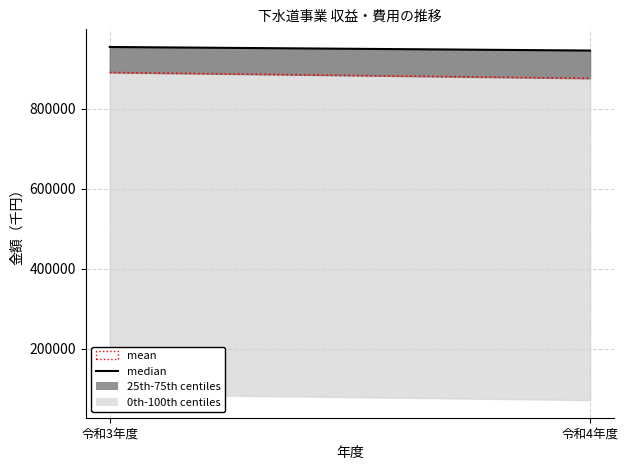

Reading left to right, list all the values displayed in this chart.

median: 953769	944882
mean: 890118	875371